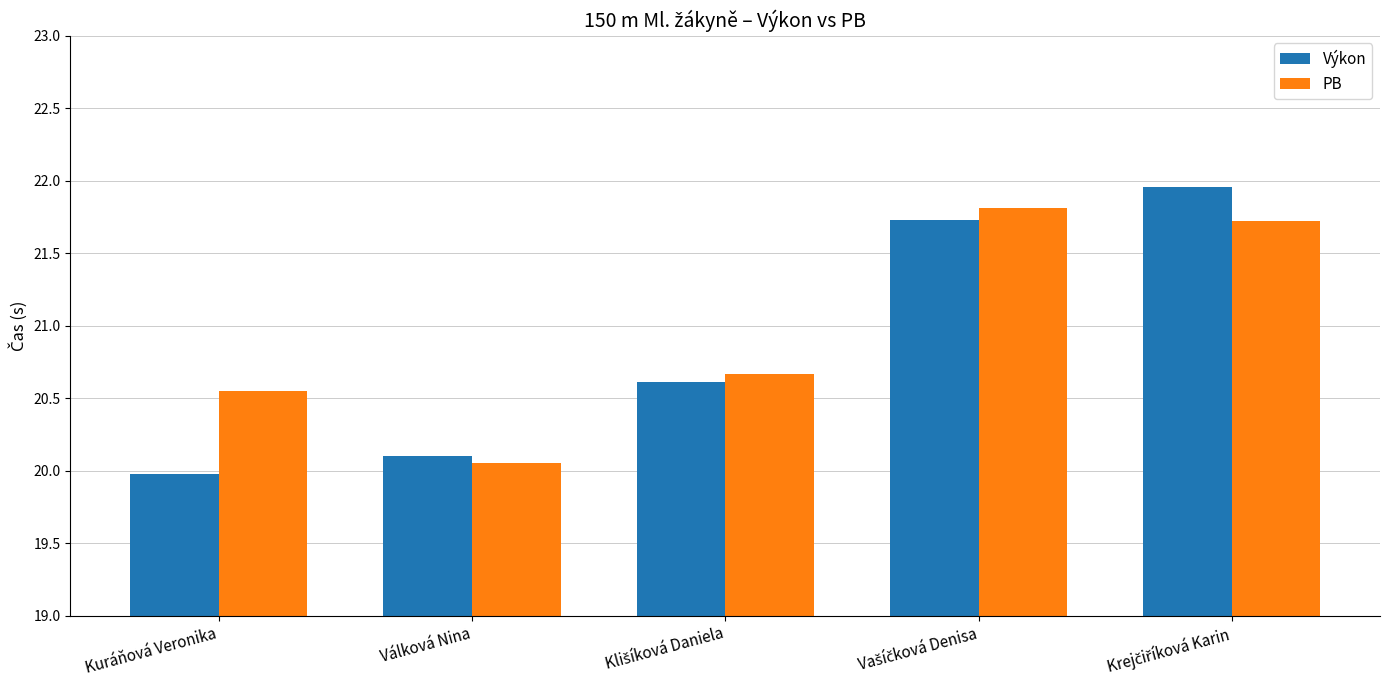

What is the sum of all PB values?

104.8